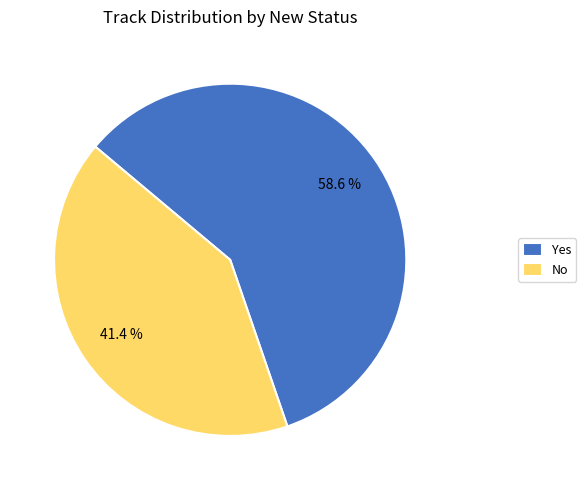

What percentage is the Yes slice, to the nearest percent?

59%